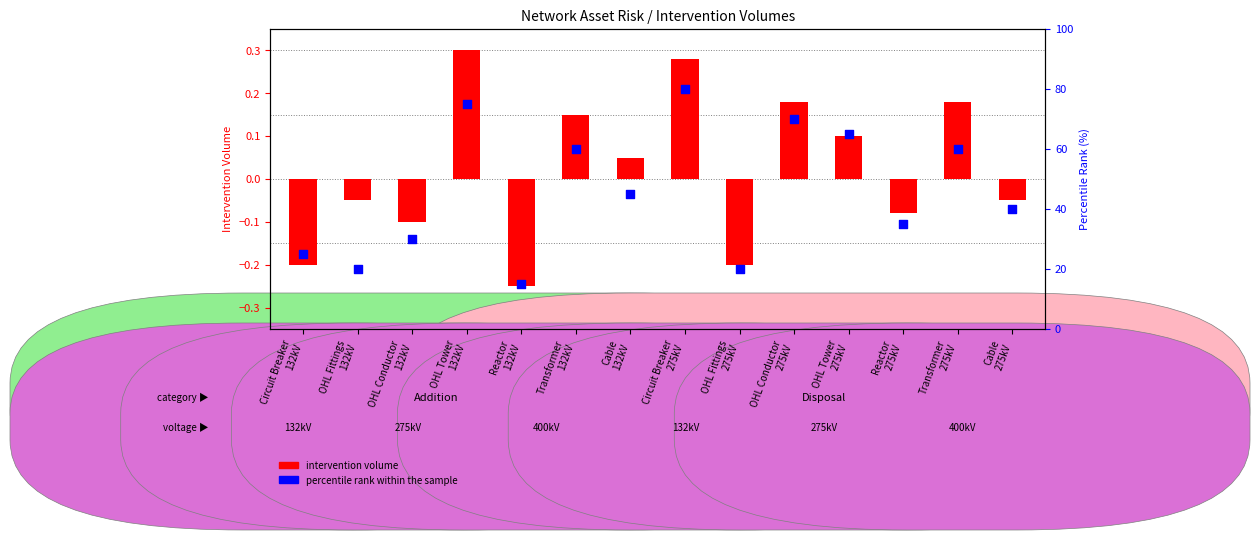

What is the total value across all series at OHL Tower
132kV?

75.3